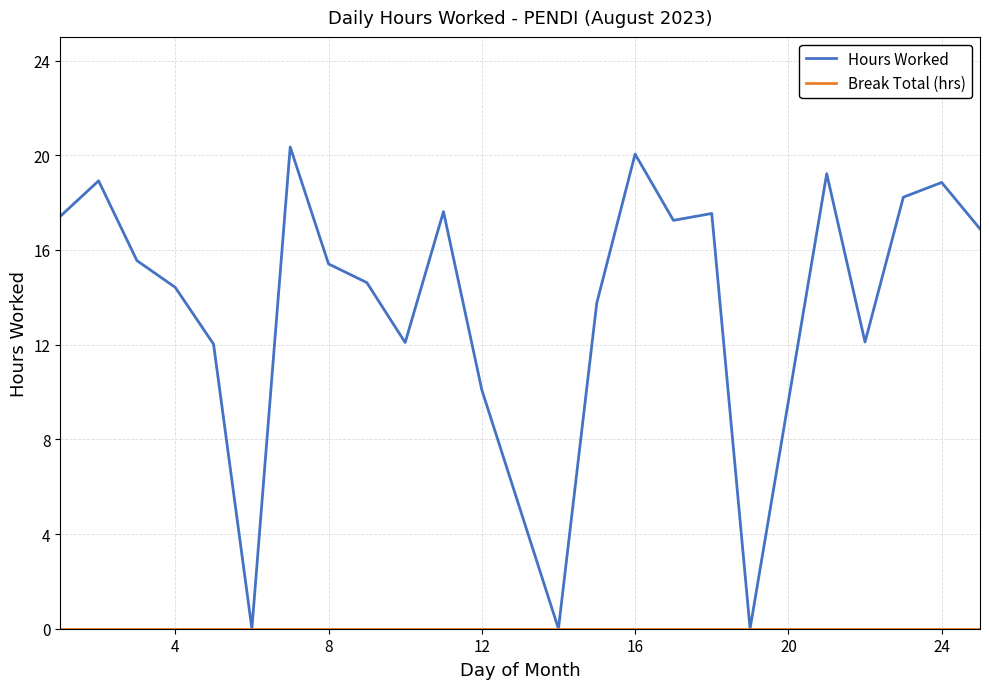

Which series has the largest total across all categories?

Hours Worked